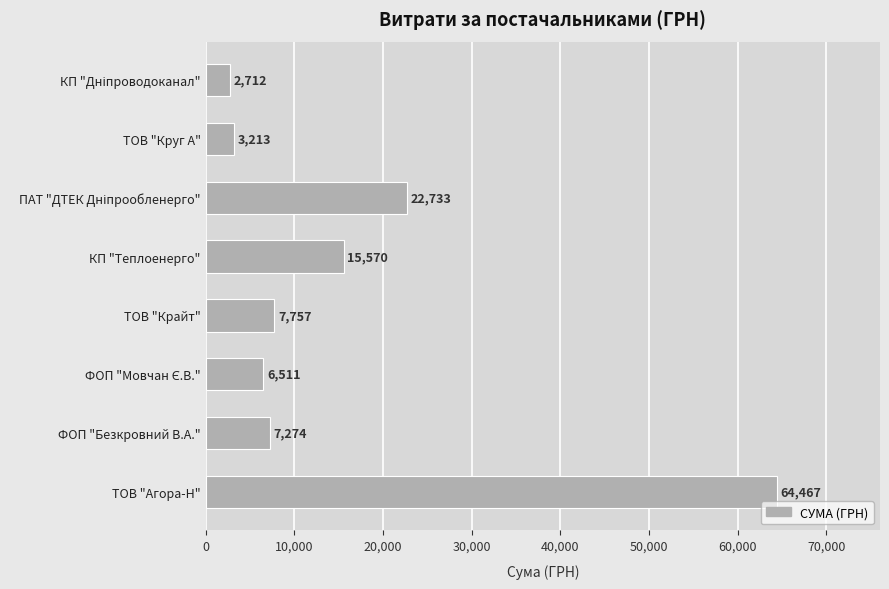

True or false: the data shows 15570.0 at КП "Теплоенерго".

True